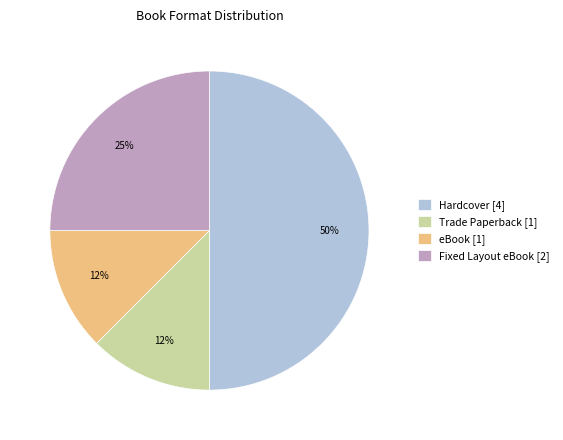

Do eBook [1] and Hardcover [4] together represent more than half of the pie?

Yes